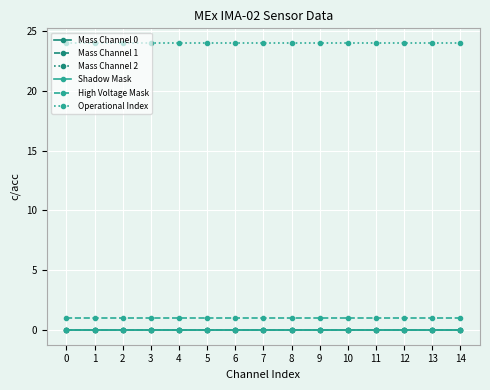

Reading right to left, what are all the values shown in this chart?

Mass Channel 0: 0	0	0	0	0	0	0	0	0	0	0	0	0	0	0
Mass Channel 1: 0	0	0	0	0	0	0	0	0	0	0	0	0	0	0
Mass Channel 2: 0	0	0	0	0	0	0	0	0	0	0	0	0	0	0
Shadow Mask: 0	0	0	0	0	0	0	0	0	0	0	0	0	0	0
High Voltage Mask: 1	1	1	1	1	1	1	1	1	1	1	1	1	1	1
Operational Index: 24	24	24	24	24	24	24	24	24	24	24	24	24	24	24